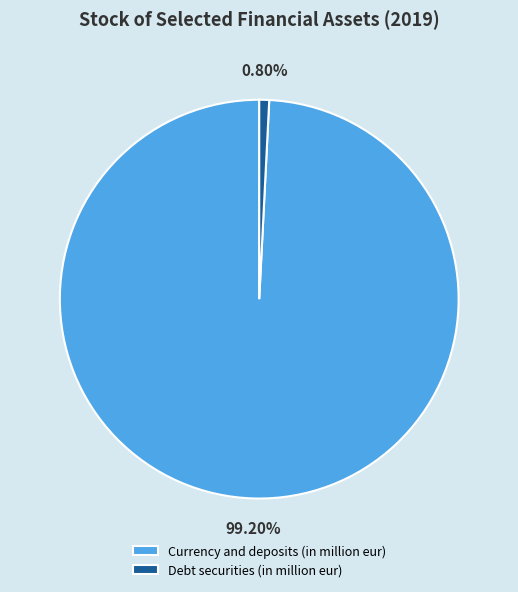

What is the ratio of the value at Currency and deposits (in million eur) to the value at Debt securities (in million eur)?

123.9